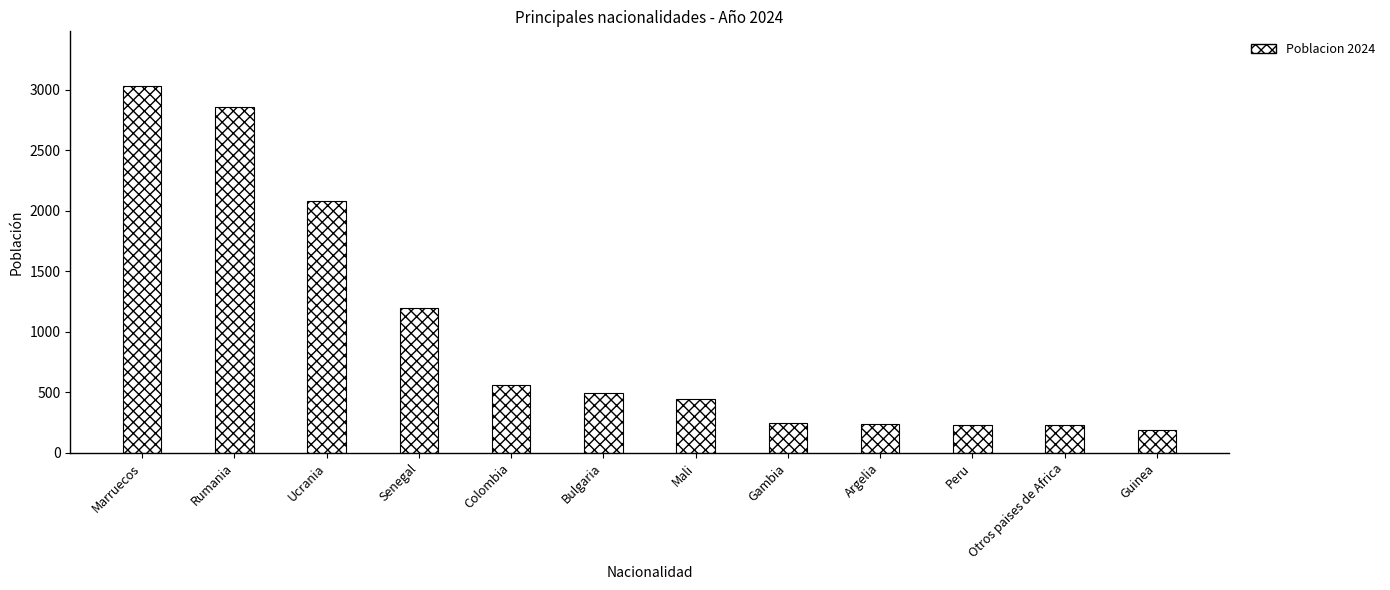

At which category does the chart reach its minimum across all series?

Guinea